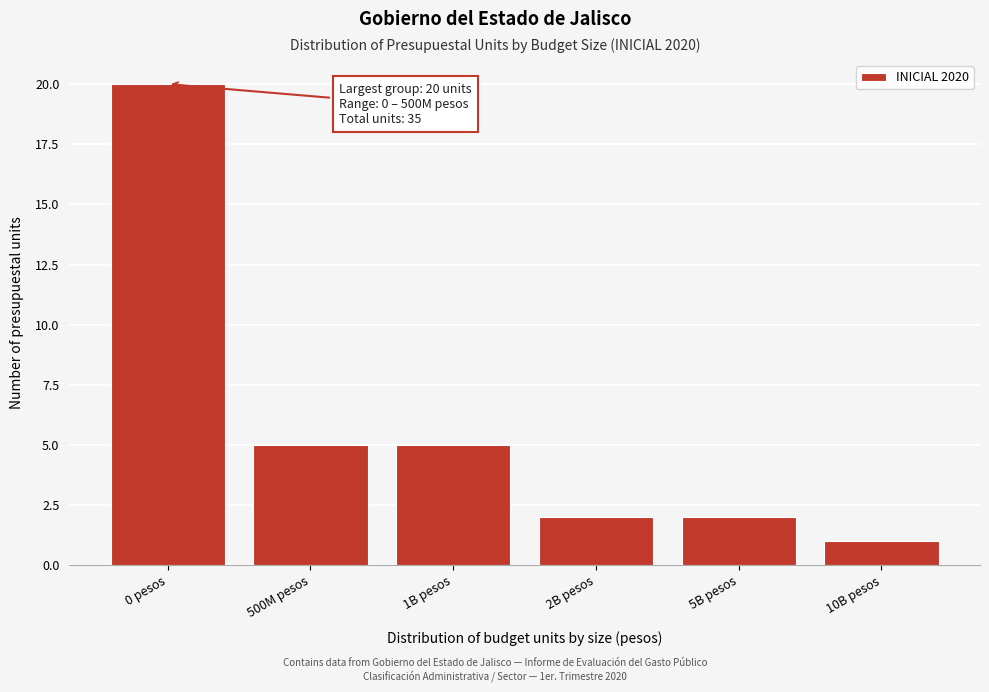

Reading left to right, list all the values displayed in this chart.

0 pesos=20	500M pesos=5	1B pesos=5	2B pesos=2	5B pesos=2	10B pesos=1